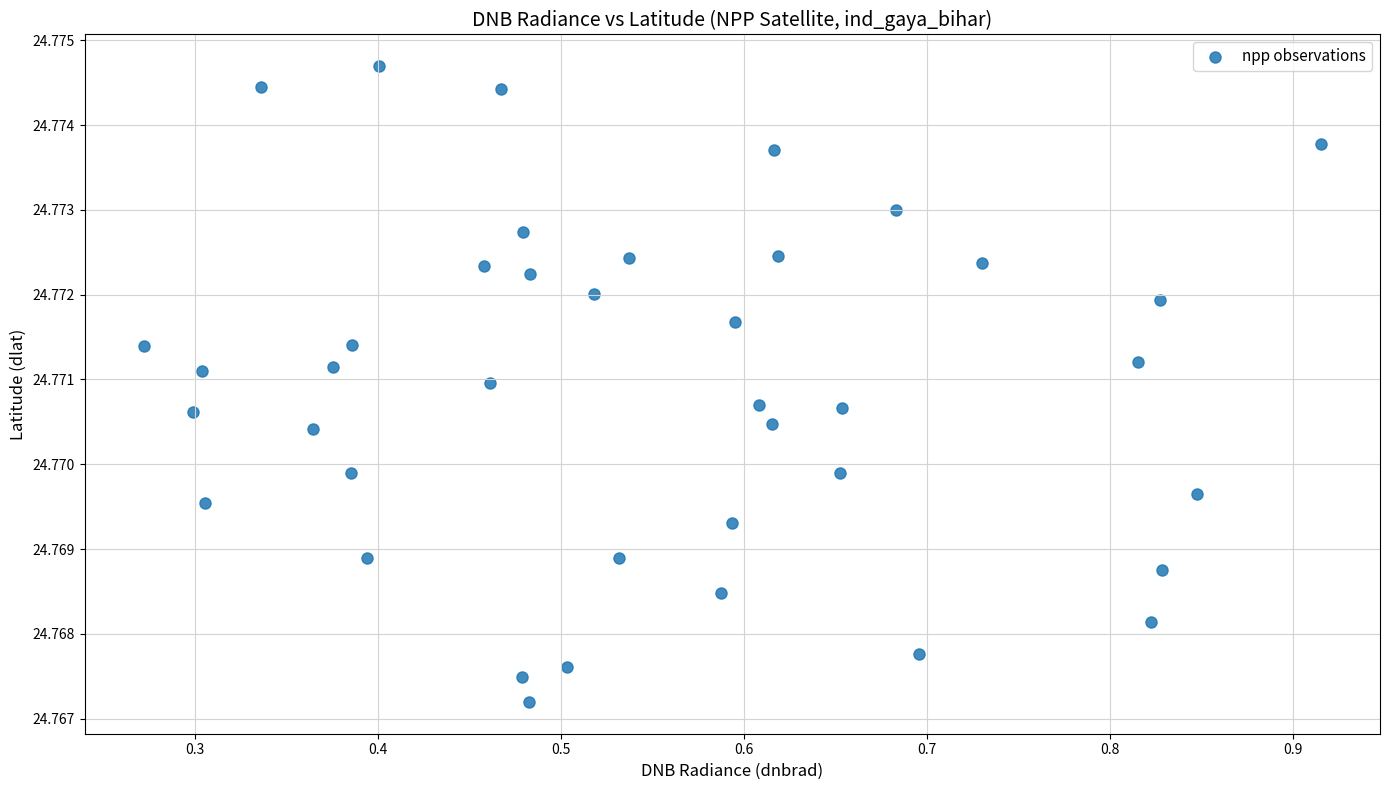

What is the range of X values (max minus min)?

0.6